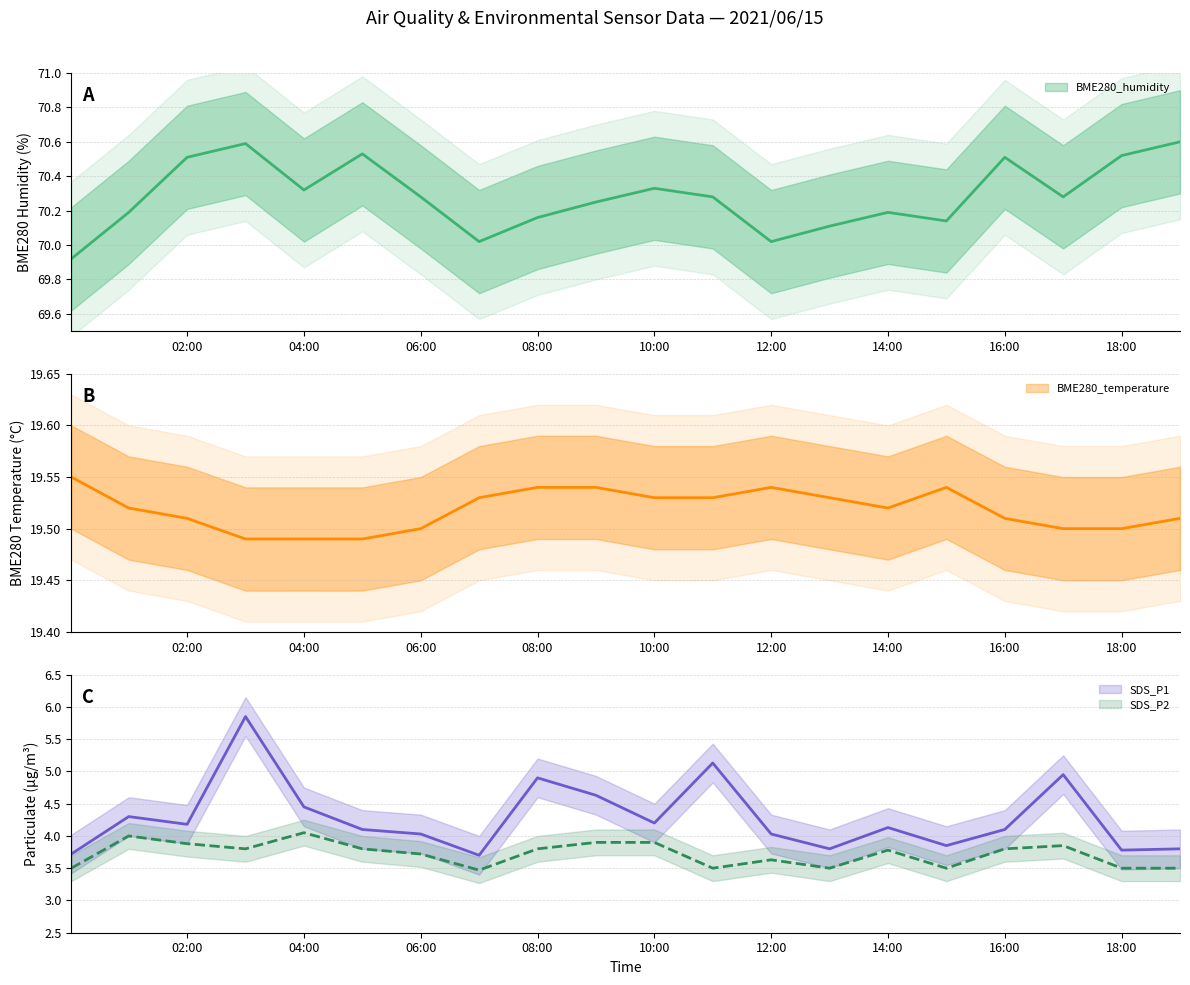

Which series has the widest spread of values?

SDS_P1